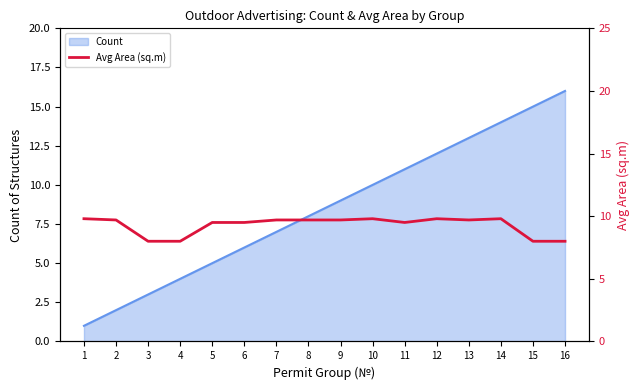

Rank the categories by Count value from highest to lowest.

16, 15, 14, 13, 12, 11, 10, 9, 8, 7, 6, 5, 4, 3, 2, 1